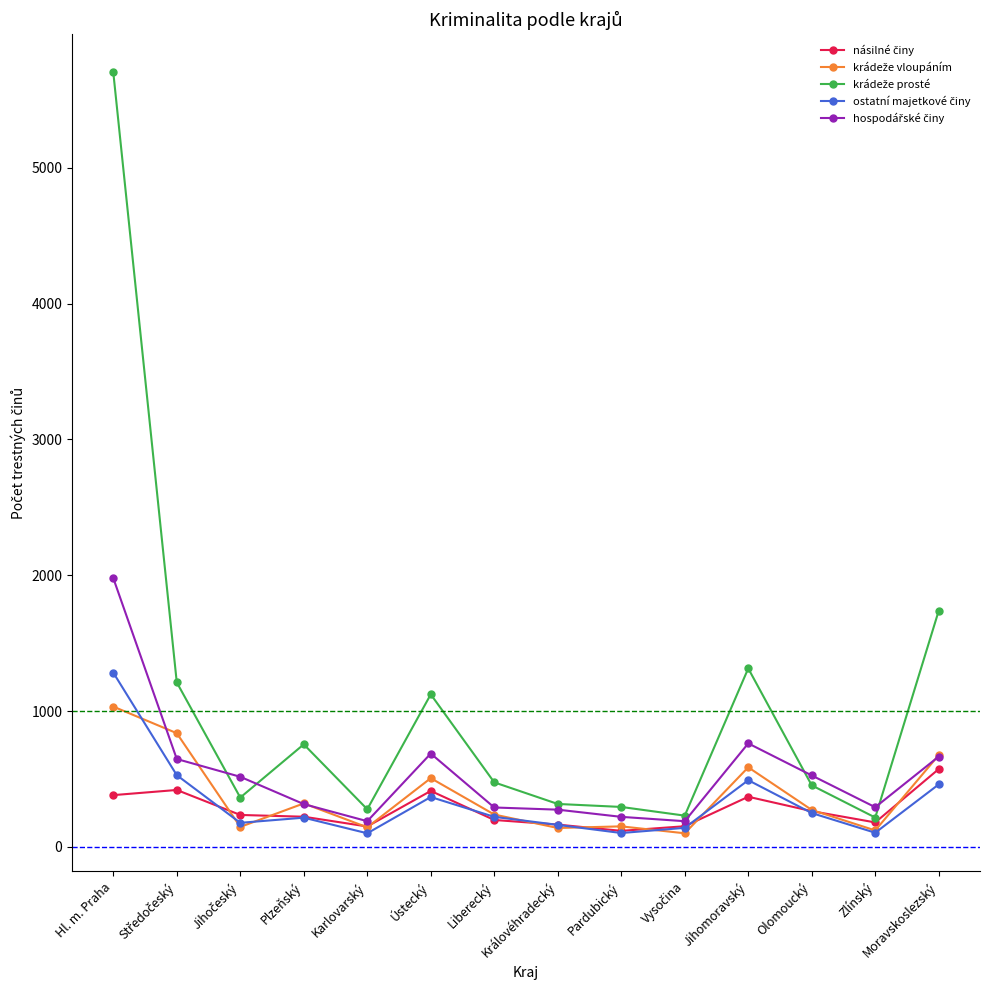

What is the greatest value displayed?

5704